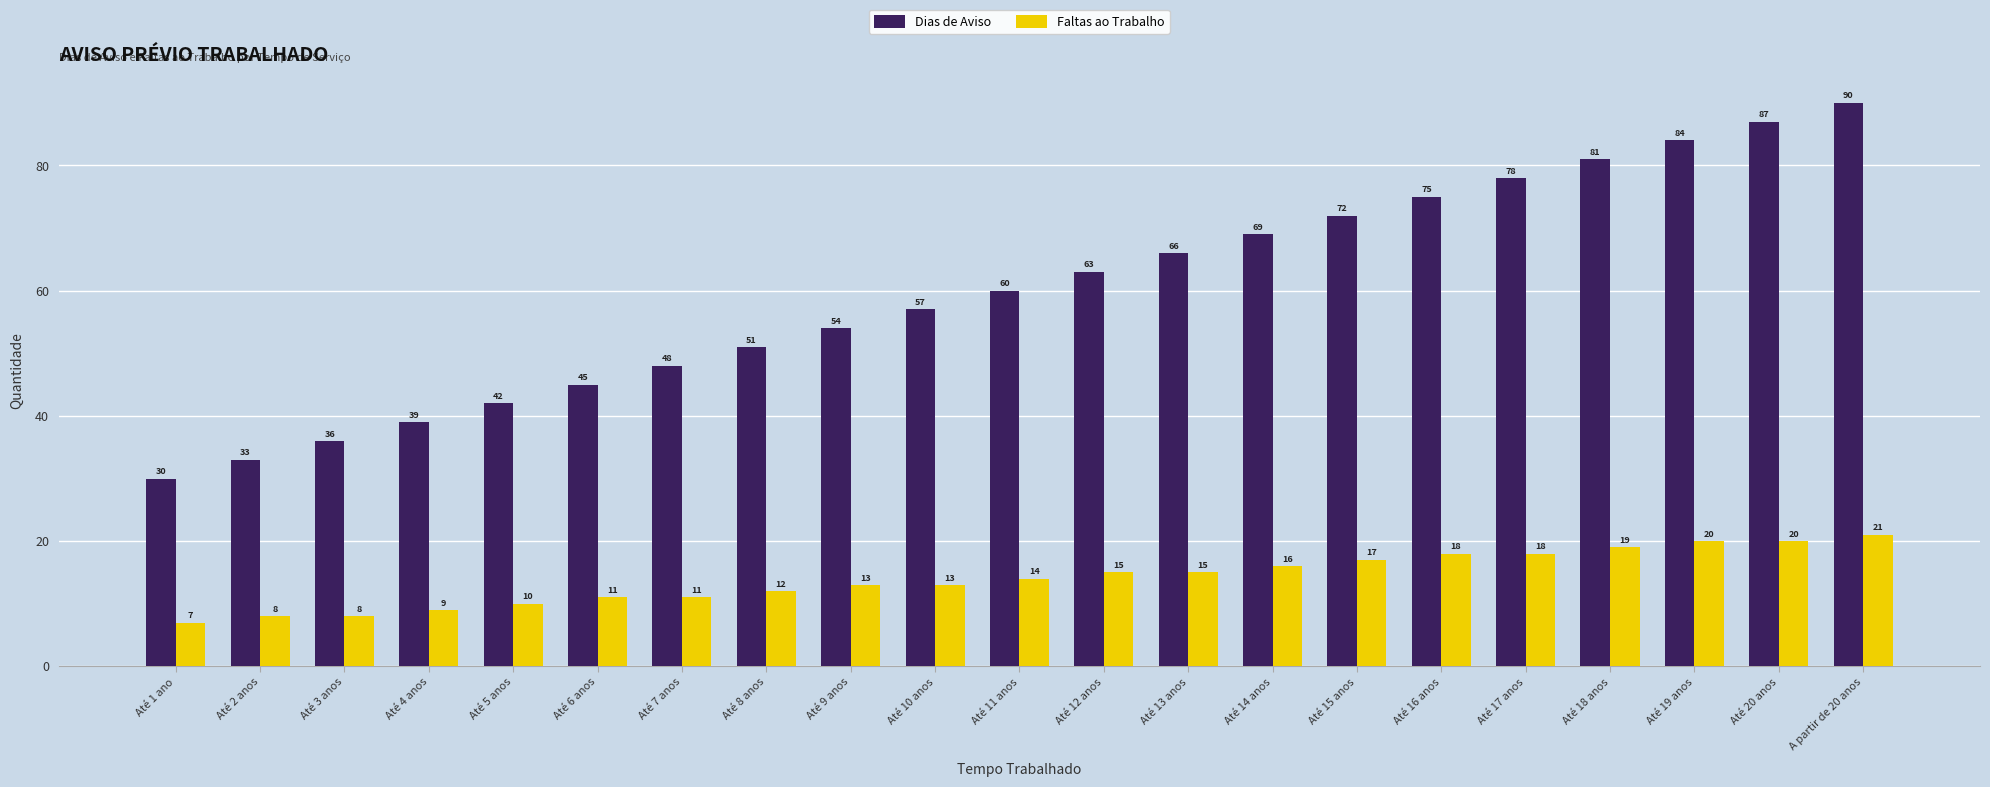

At Até 18 anos, list the series in order from largest to smallest.

Dias de Aviso, Faltas ao Trabalho